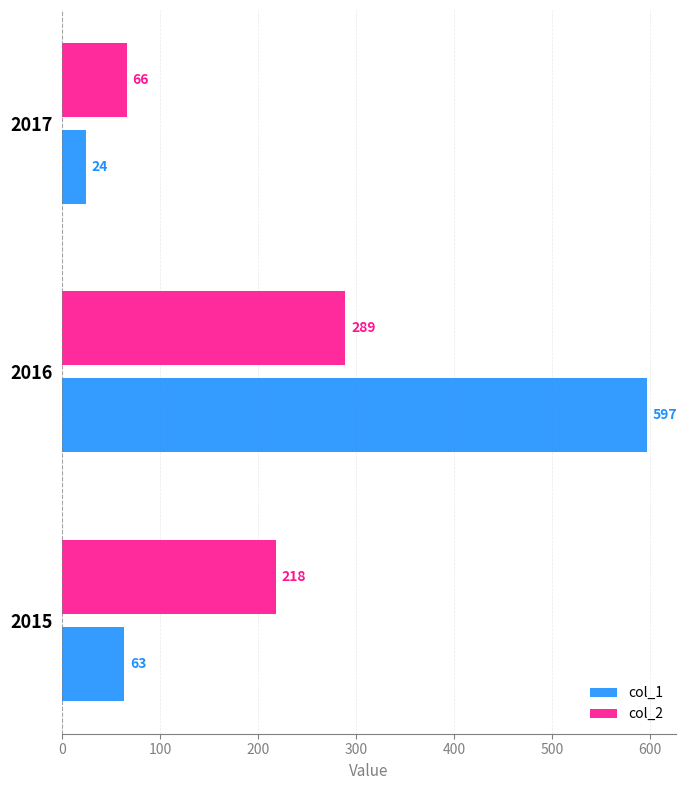

How many values in the col_2 series are below 218?

1